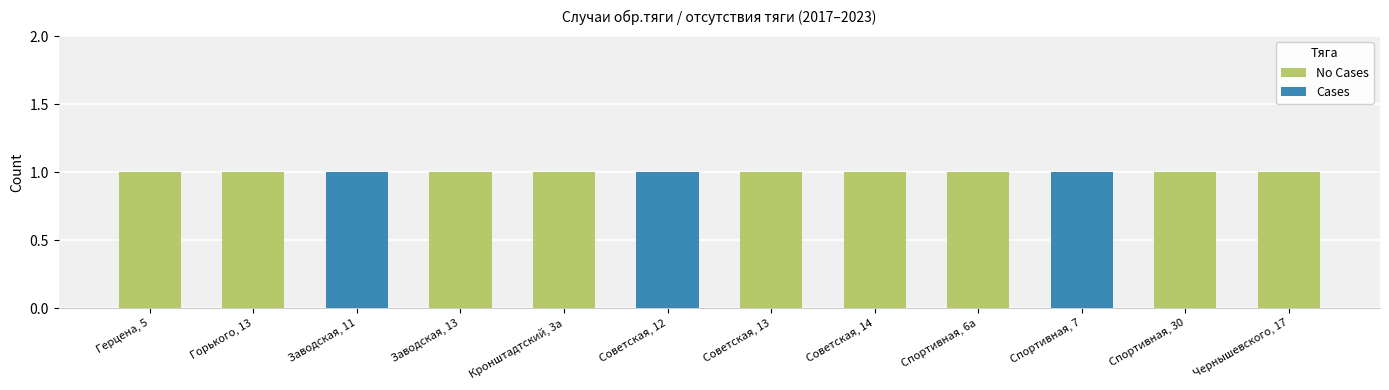

Count the Cases values in the range 0 to 1.

12